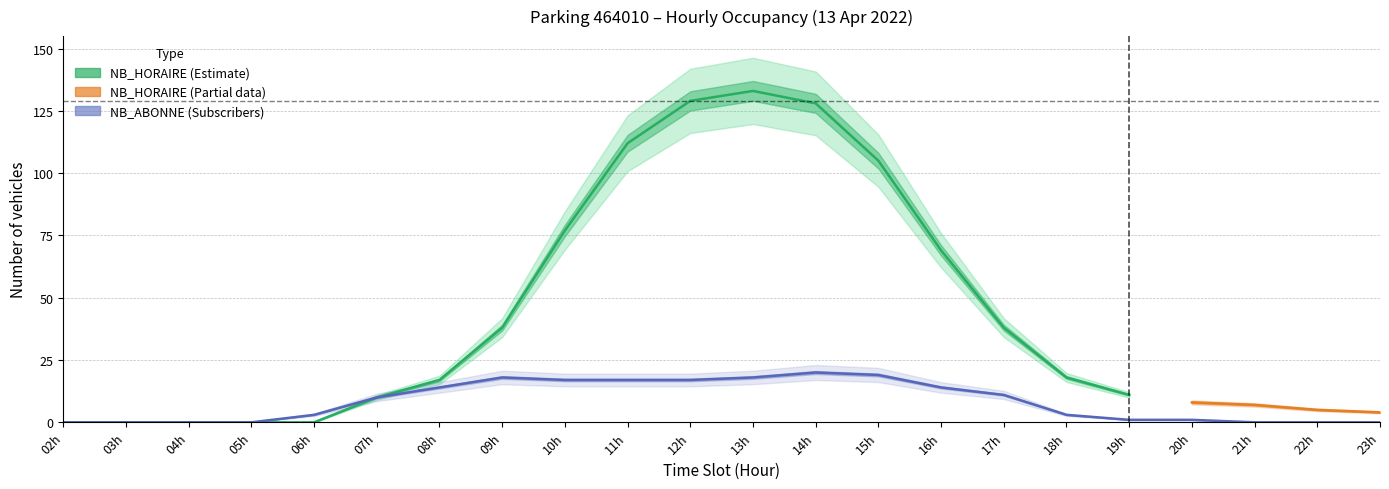

Is it true that the value at 19h is 1?

False